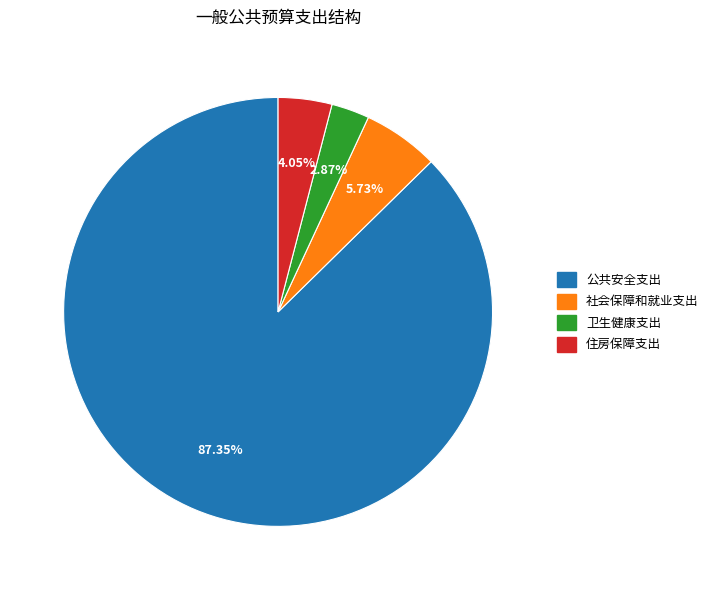

Does 卫生健康支出 account for over 50% of the chart?

No